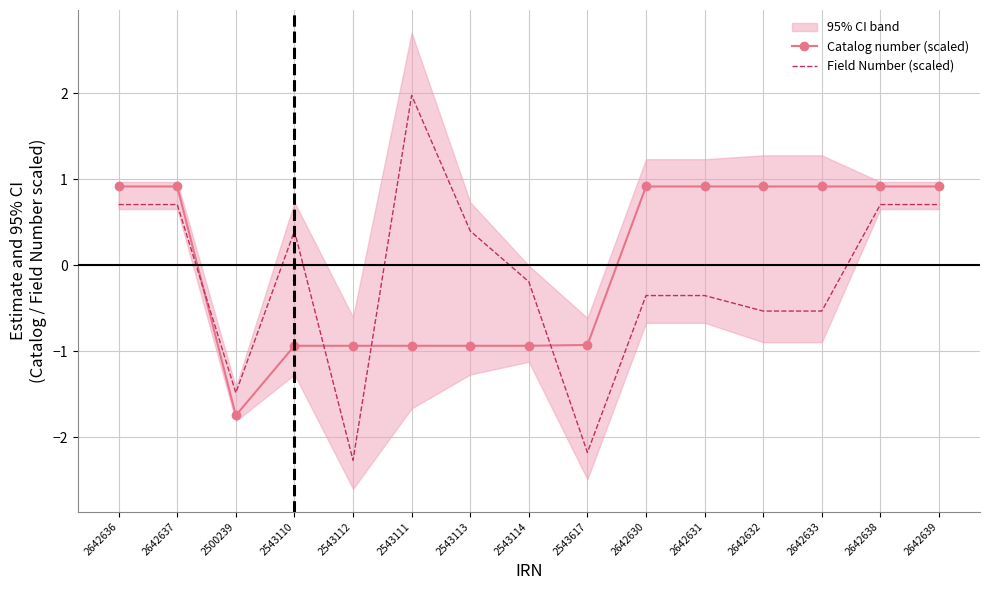

Where is the first local maximum for Field Number (scaled)?

2642637